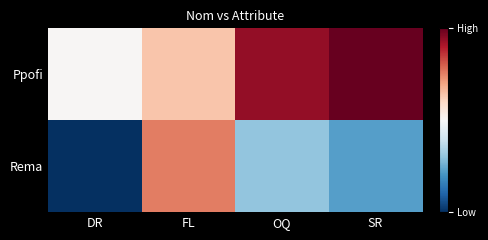

What is the spread (max minus min) of values at FL?

82